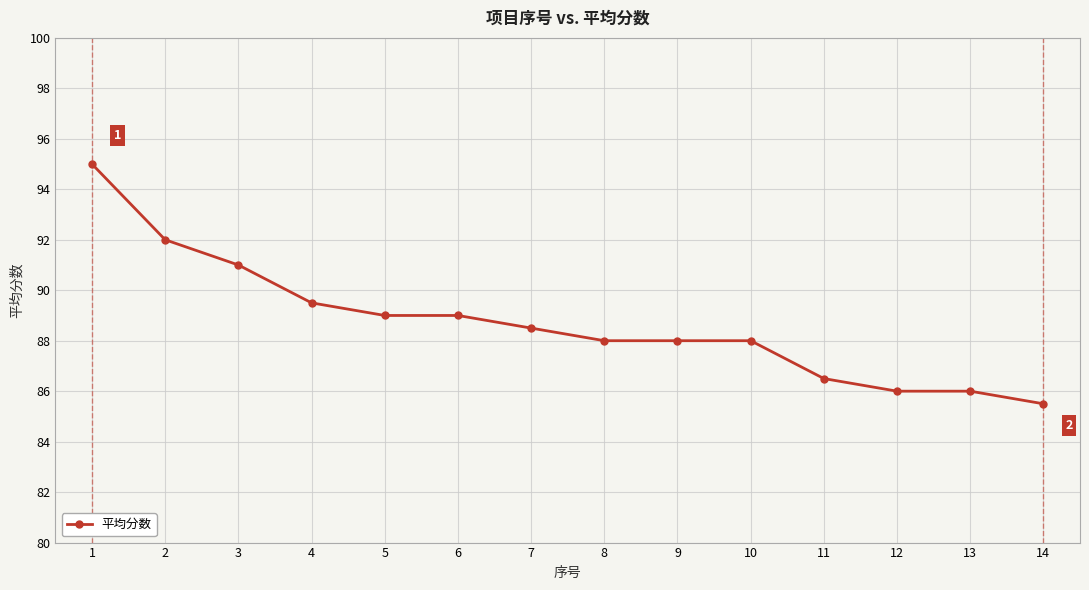

The chart shows a value of 85.5 at 14. True or false?

True